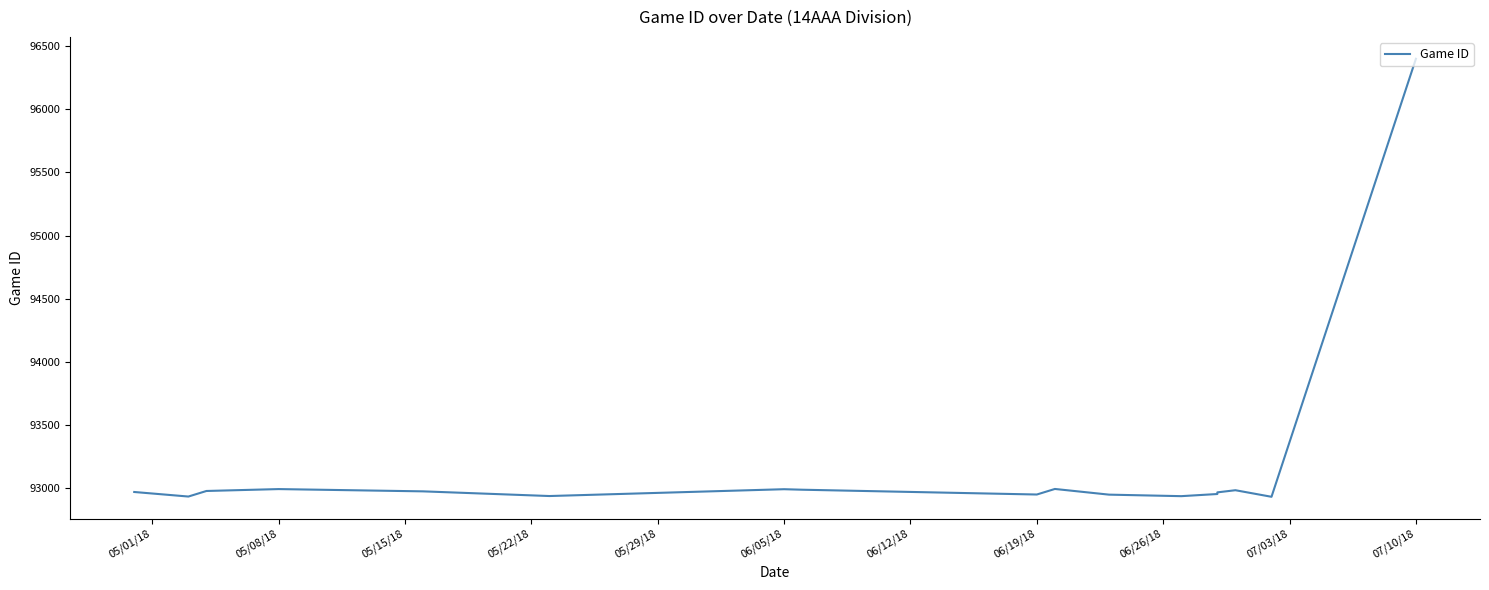

Between 06/26/18 and 06/19/18, which is larger?

06/19/18